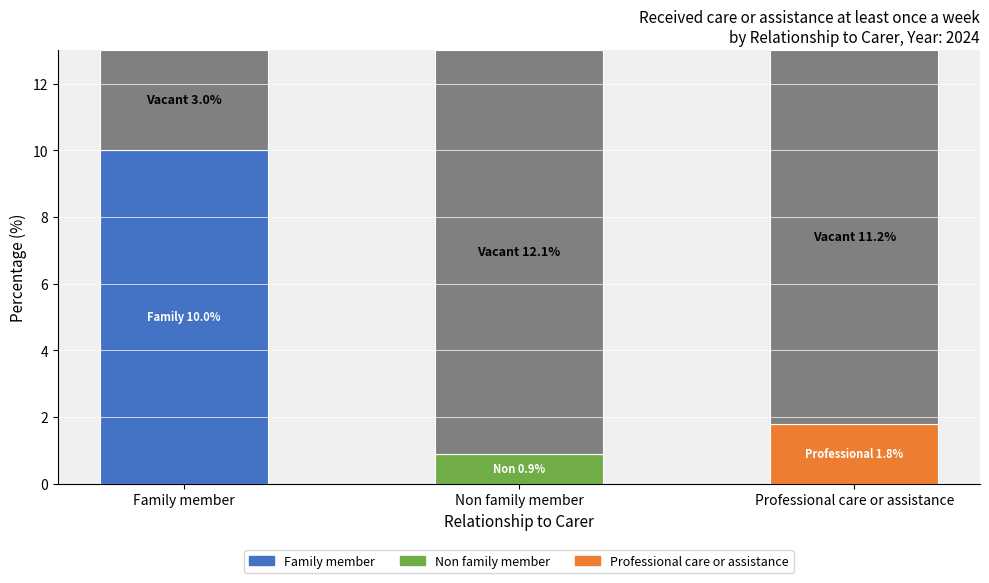

How many categories are shown in the chart?

3